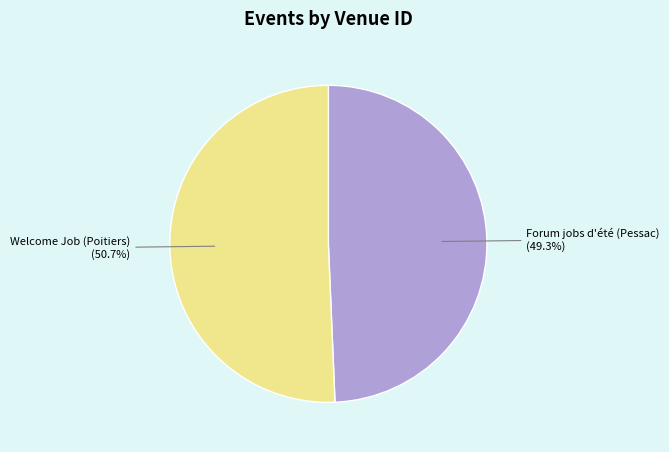

How many segments does this pie chart have?

2